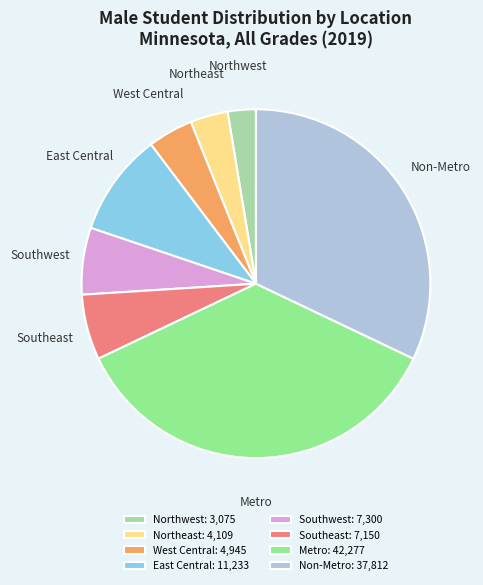

Does West Central account for over 50% of the chart?

No